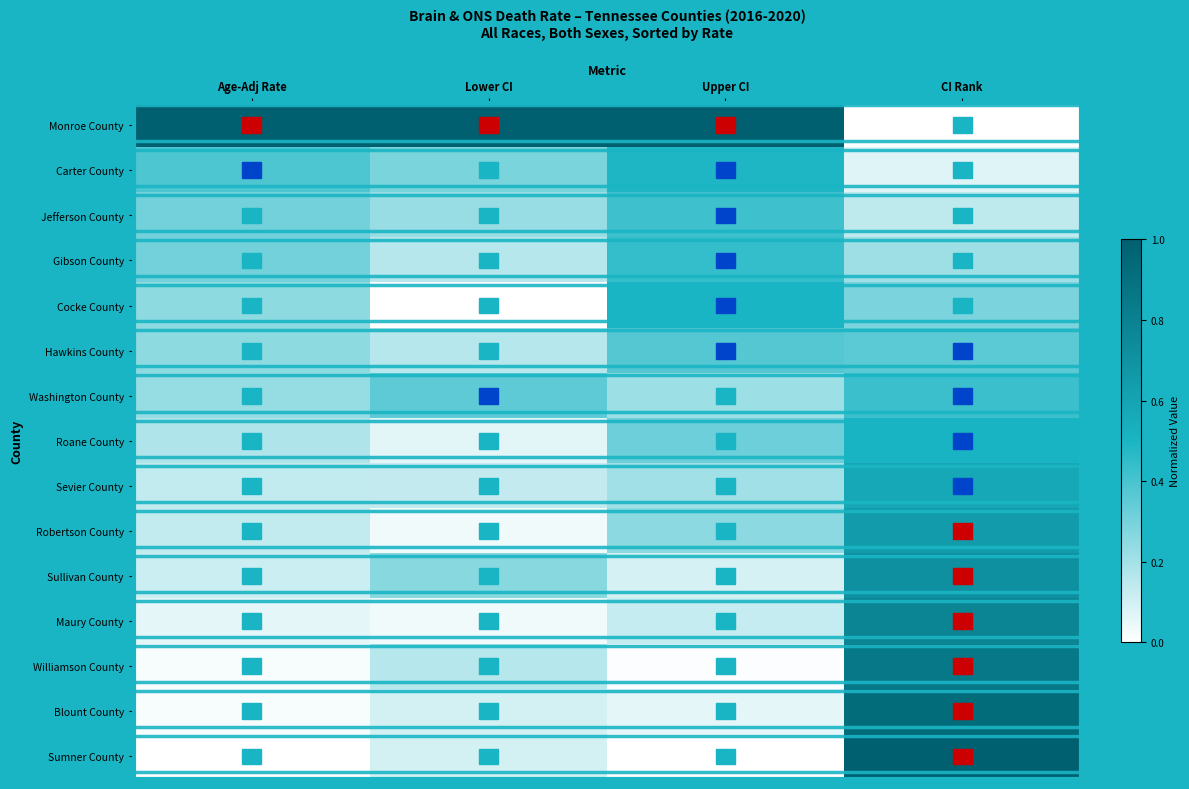

Rank the series at Lower CI from lowest to highest value.

Cocke County, Robertson County, Maury County, Roane County, Blount County, Sumner County, Sevier County, Gibson County, Hawkins County, Williamson County, Jefferson County, Sullivan County, Carter County, Washington County, Monroe County